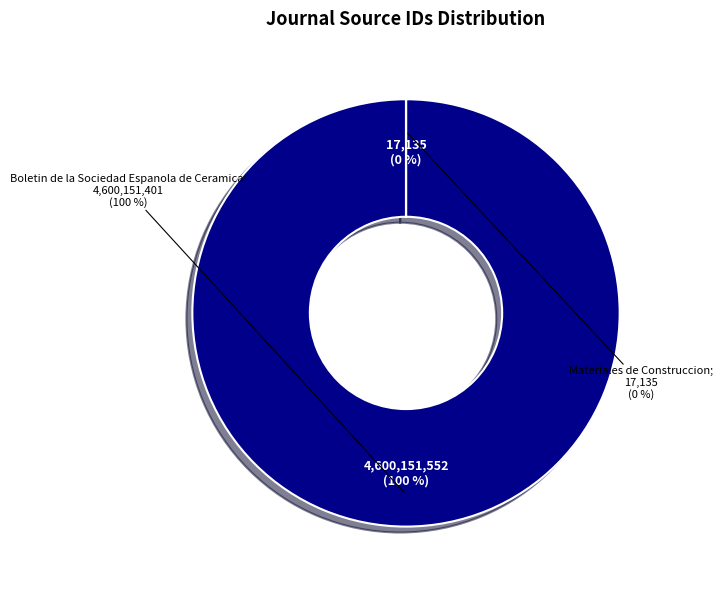

To the nearest percent, what is the difference between the largest and smallest slice percentages?

100%